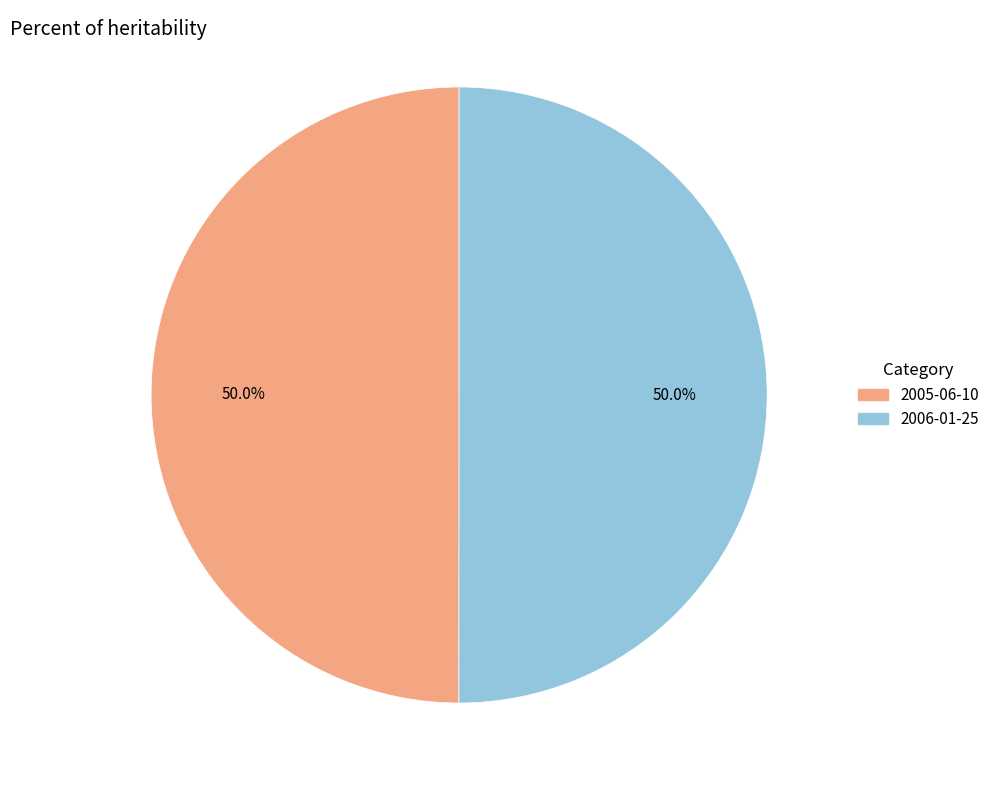

Combined, what portion of the pie is 2005-06-10 and 2006-01-25?

100.0%